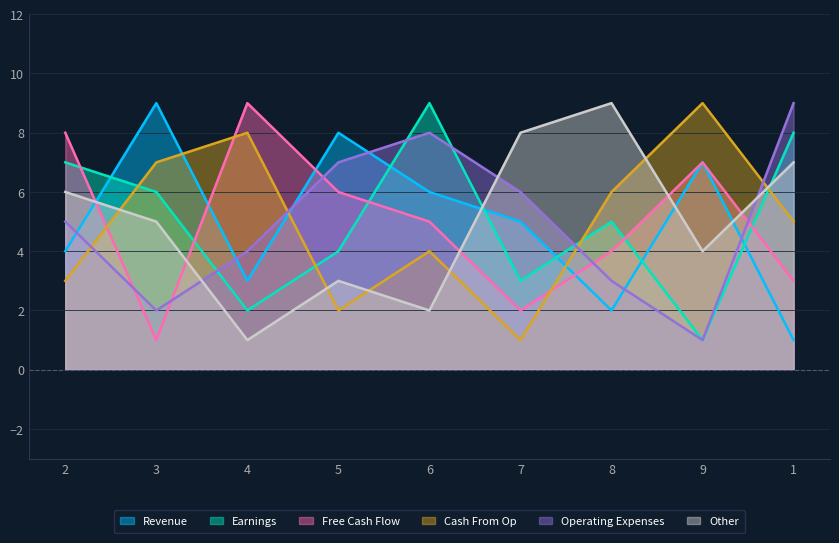

How many data points in col_5 are above 5?

4